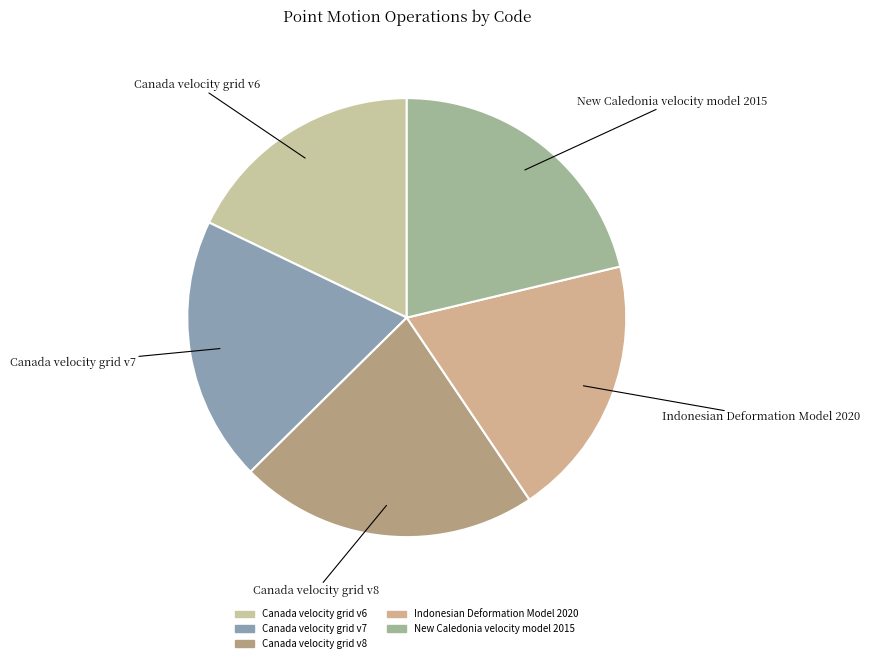

Is it true that Canada velocity grid v6 is 9% of the pie?

False